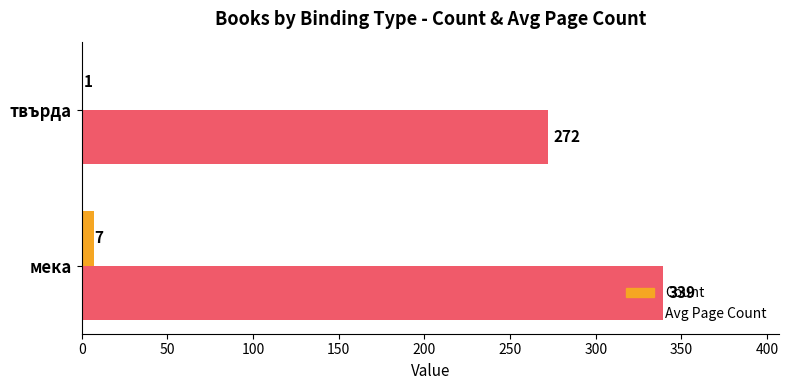

At which label does Avg Page Count reach its peak?

мека